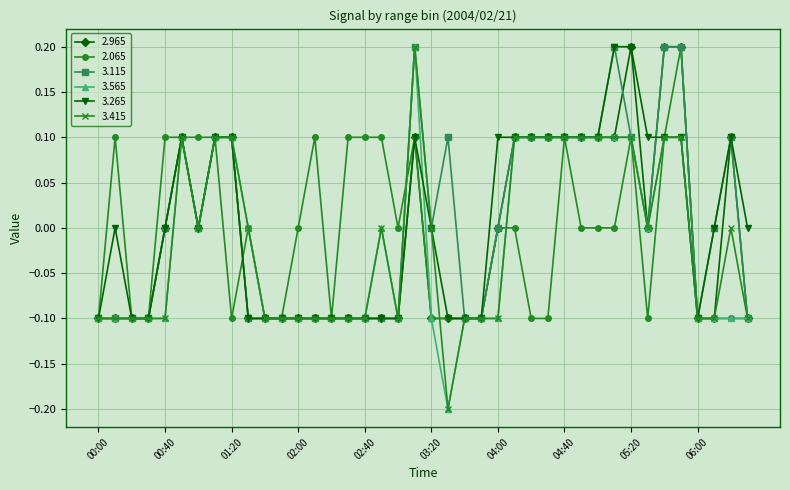

True or false: 3.265 has more than 0 interior local peaks.

True